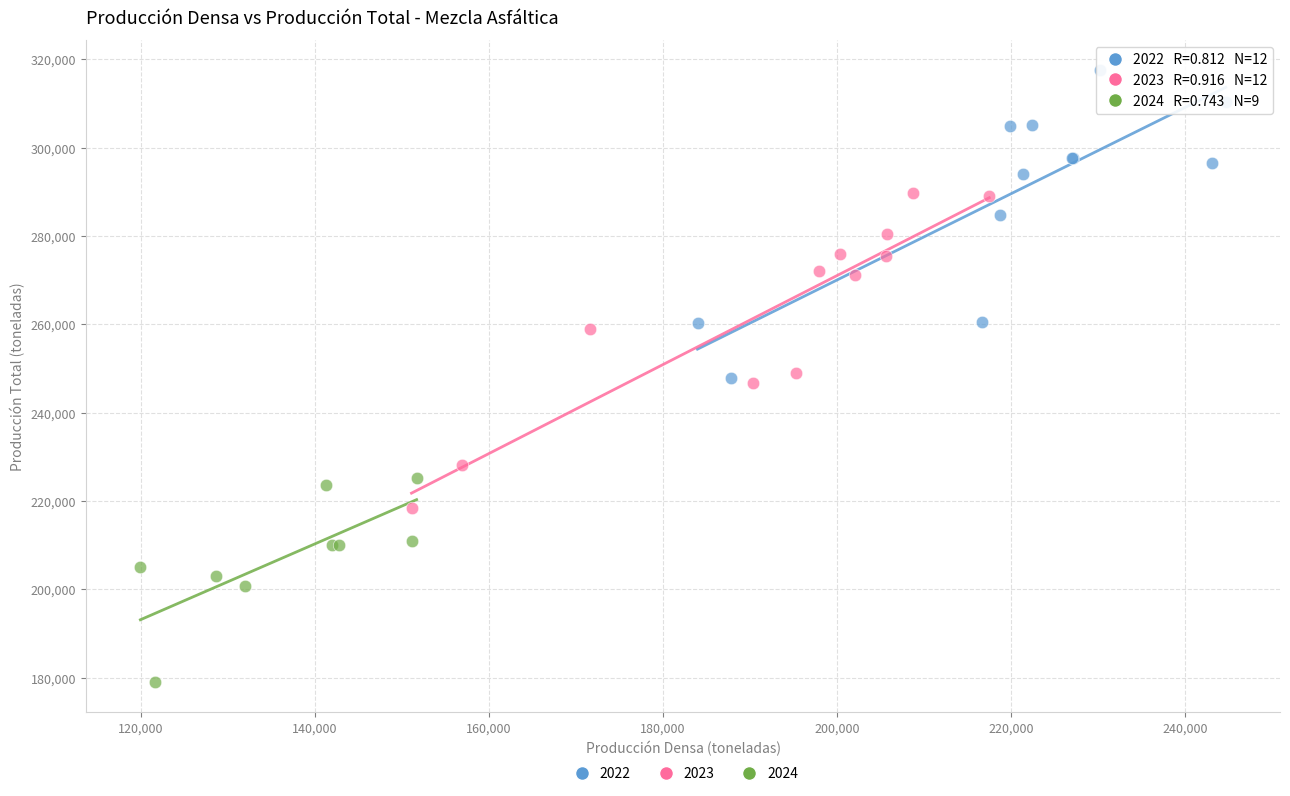

Which series contains the highest Y value?

2022